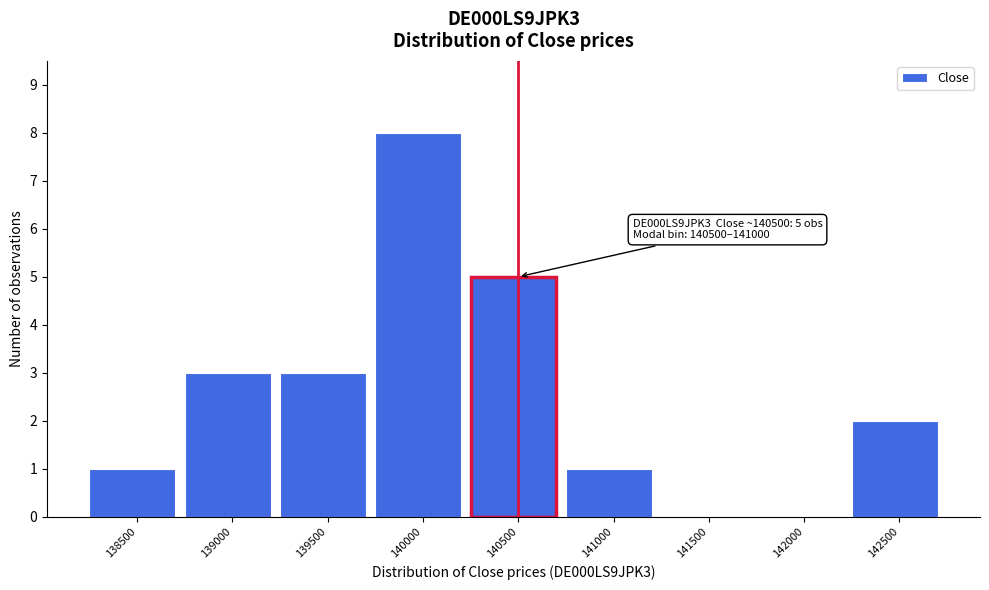

Reading left to right, what are all the values shown in this chart?

138500=1	139000=3	139500=3	140000=8	140500=5	141000=1	141500=0	142000=0	142500=2